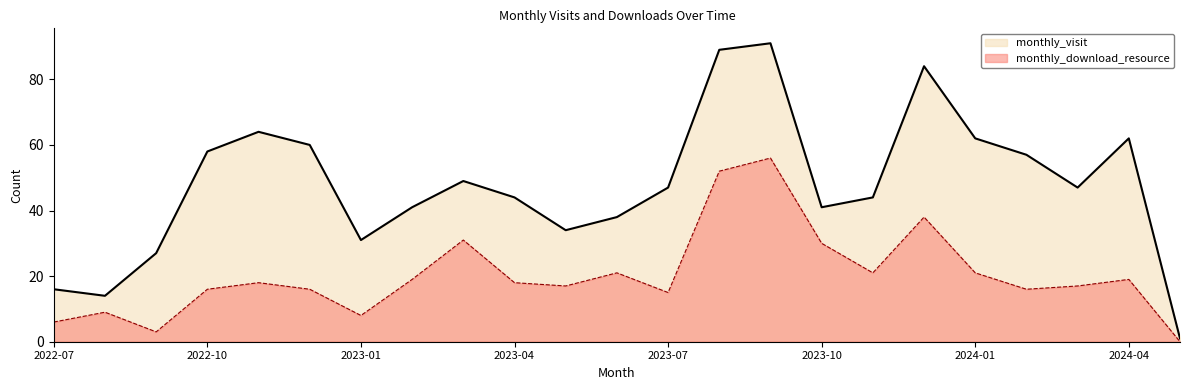

How many lines are shown in the chart?

2